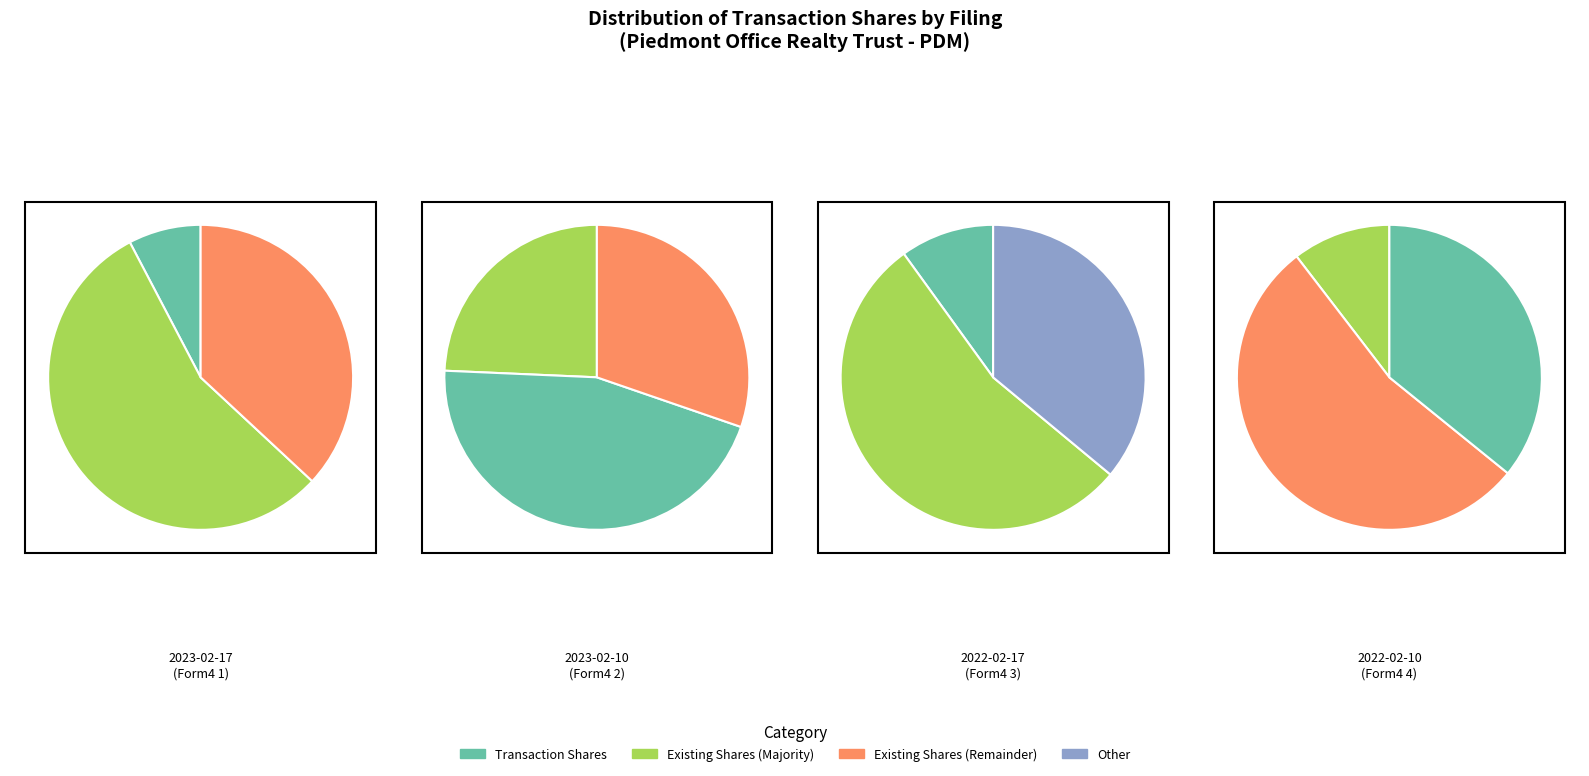

Does wf-form4_164487520770419.xml represent more than half of the total?

No